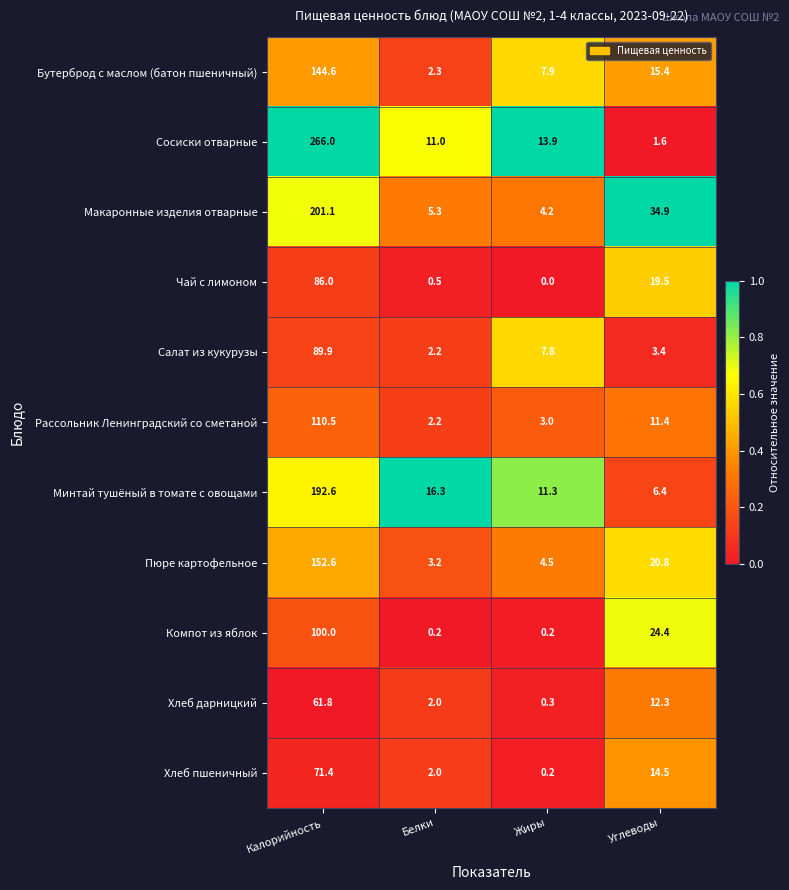

True or false: Макаронные изделия отварные has a value of 12.5 at Углеводы.

False